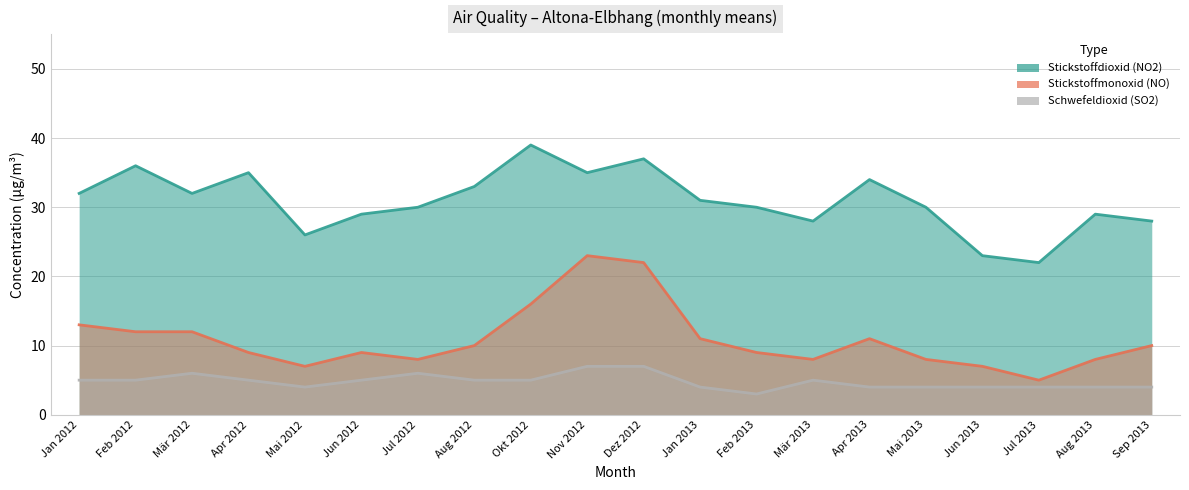

Does the chart display data point markers on the line(s)?

No